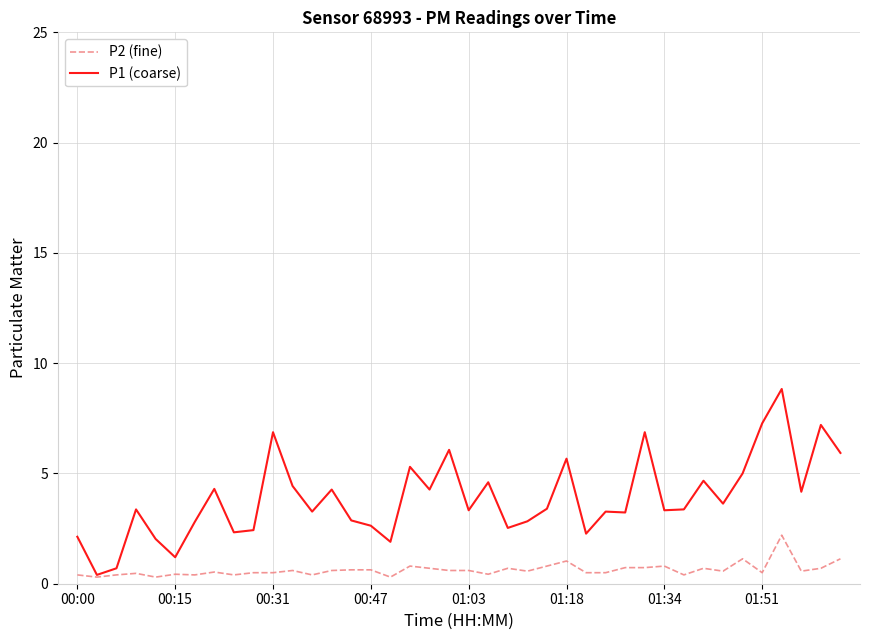

What is the sum of all P2 (fine) values?

25.2